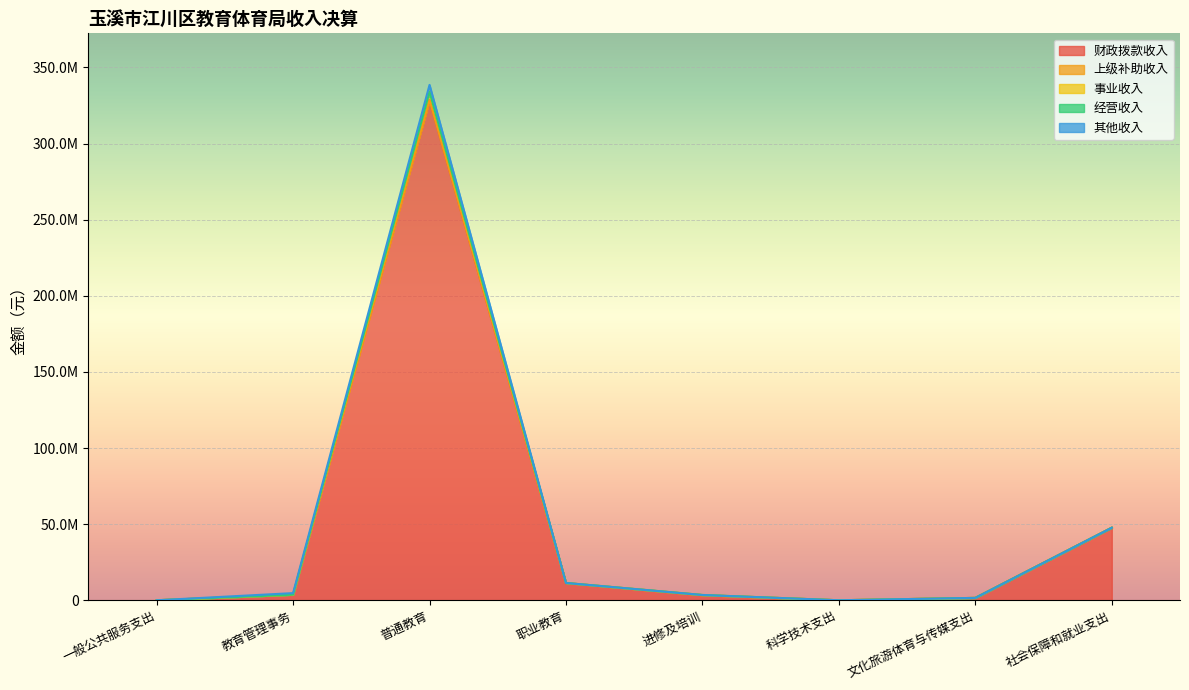

Which has a higher value, 职业教育 or 教育管理事务?

职业教育